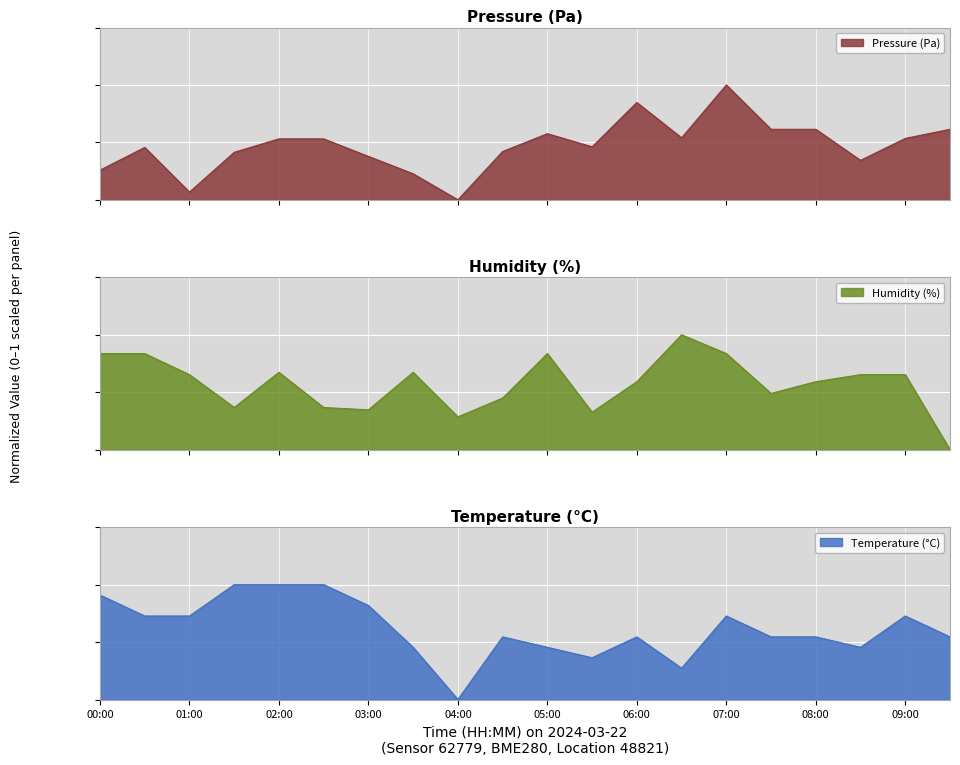

How many intersections are there between temperature and humidity?

10